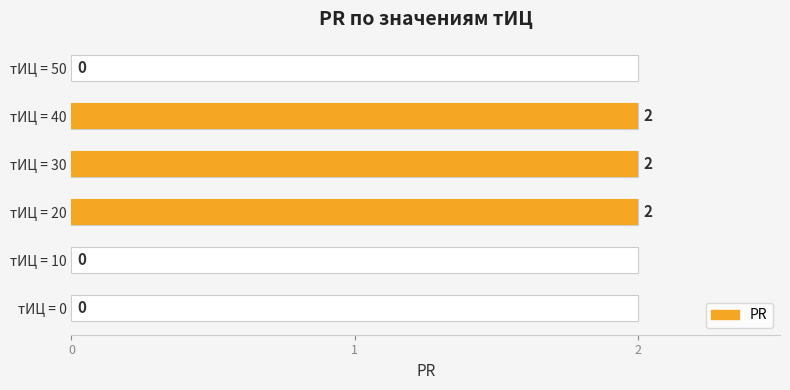

What is the sum of the values at тИЦ = 20 and тИЦ = 30?

4